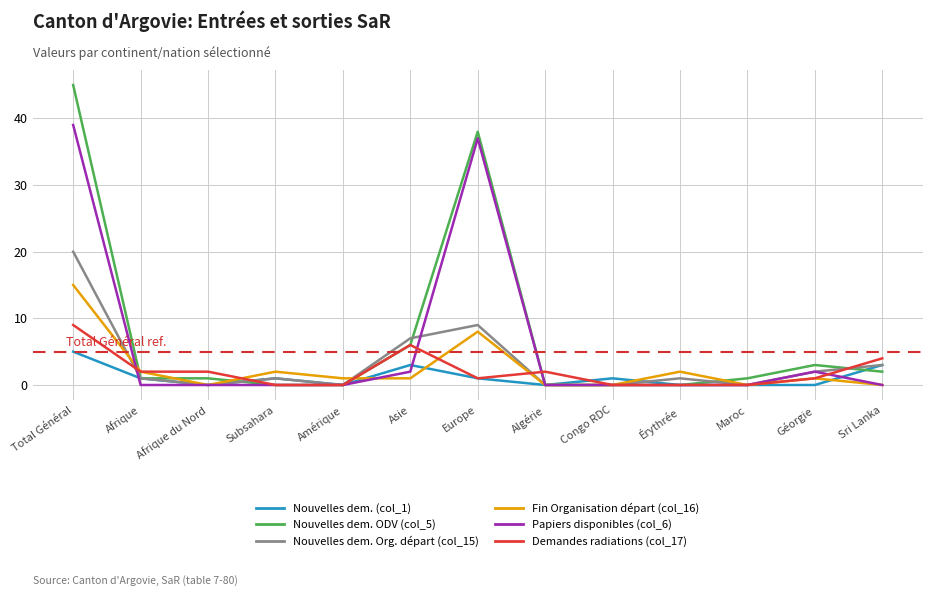

The value of Nouvelles dem. (col_1) at Amérique is -3. True or false?

False